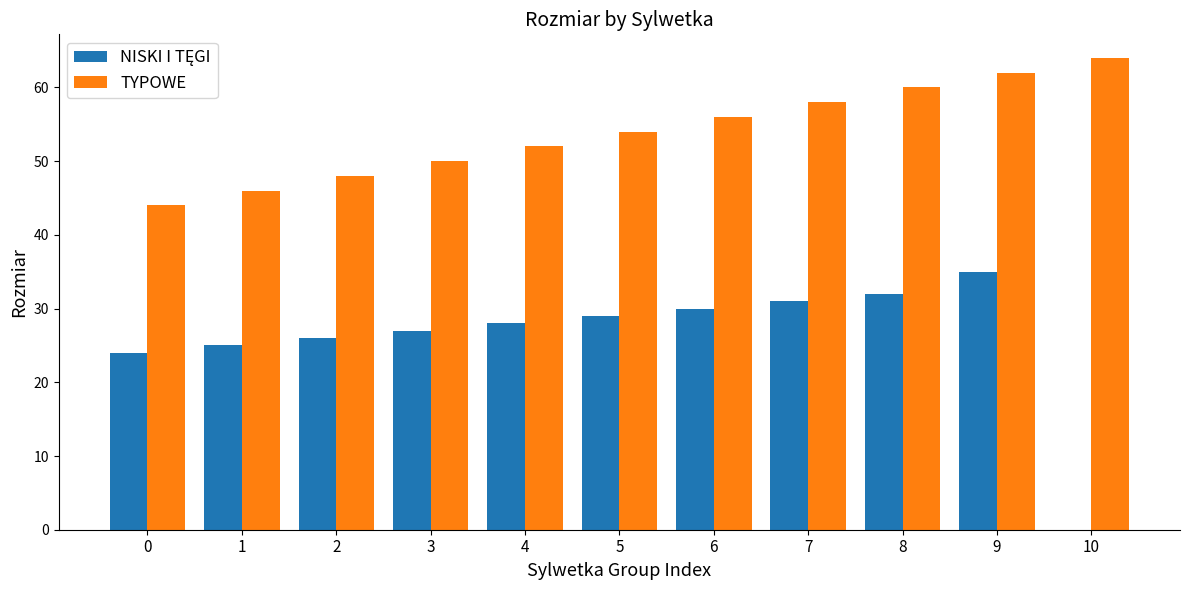

What is the sum of the TYPOWE values at 3 and 10?

114